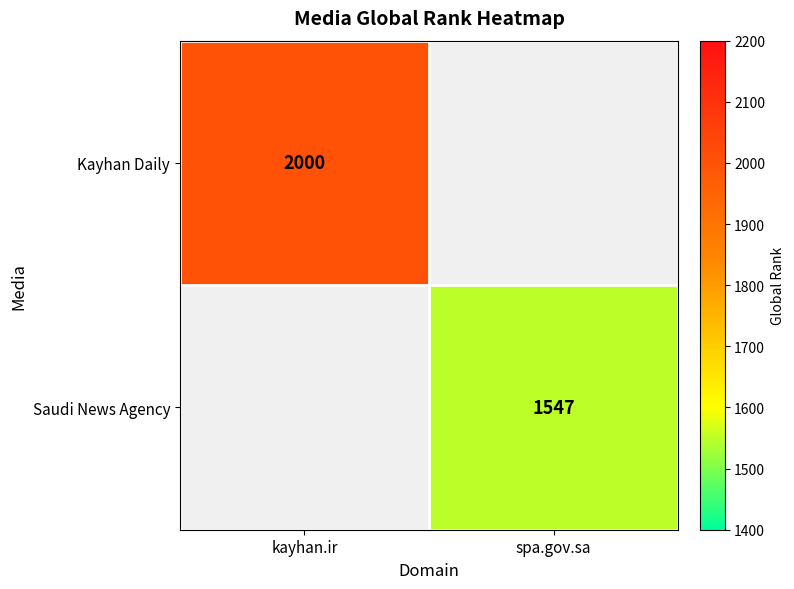

The value of Saudi News Agency at spa.gov.sa is 2088. True or false?

False